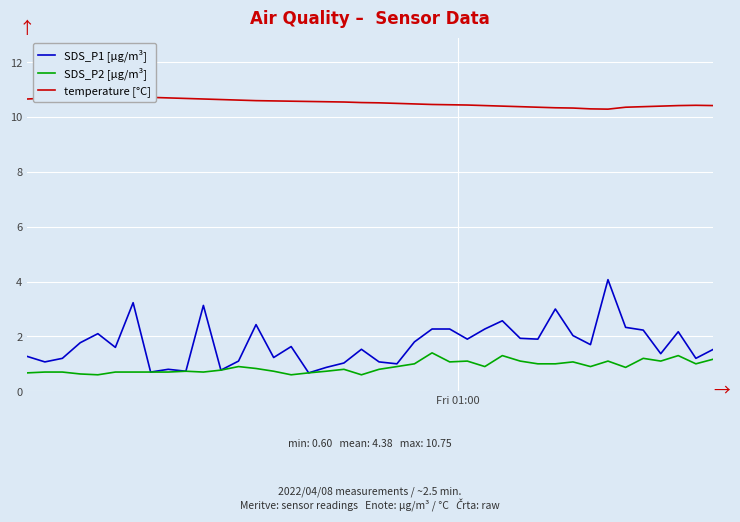

How many values in the SDS_P1 [µg/m³] series exceed 1?

33